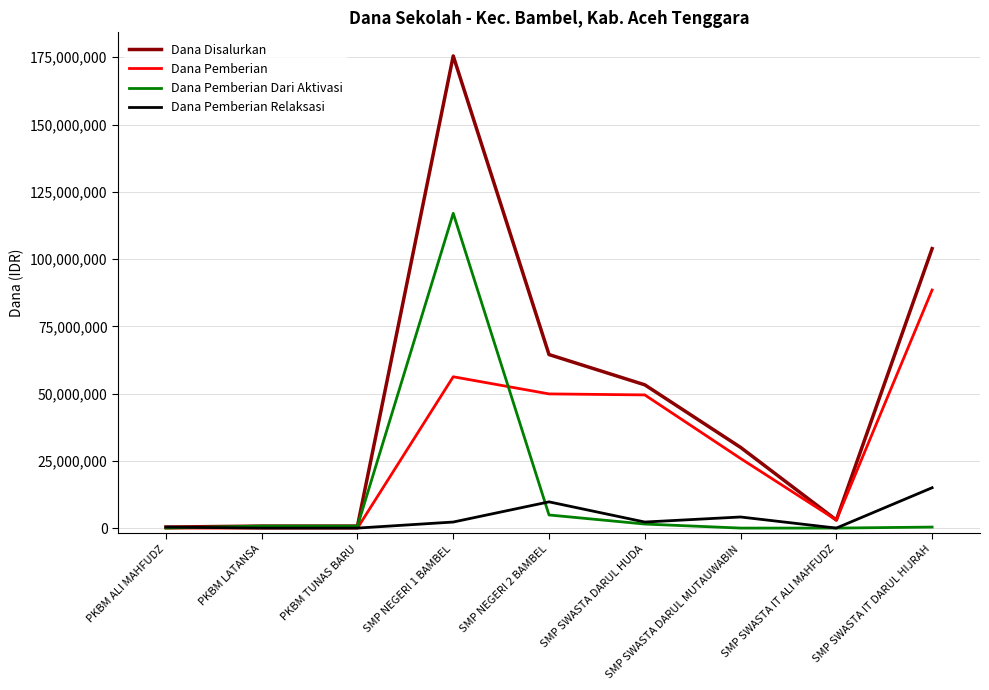

At how many categories does at least one series exceed 163124691?

1